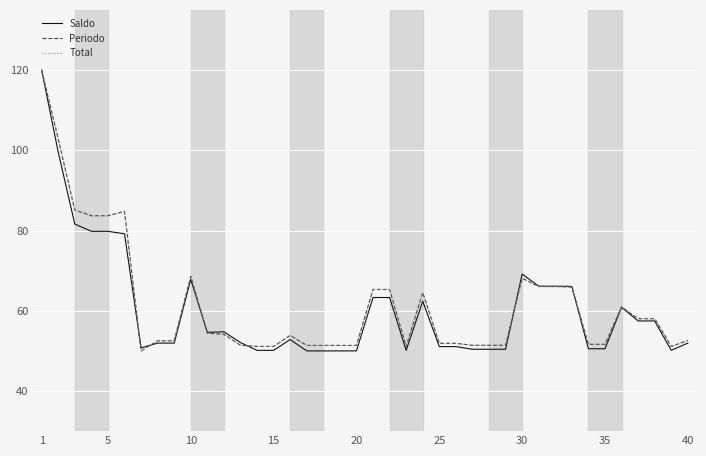

Is this an area chart (filled region under the line)?

No